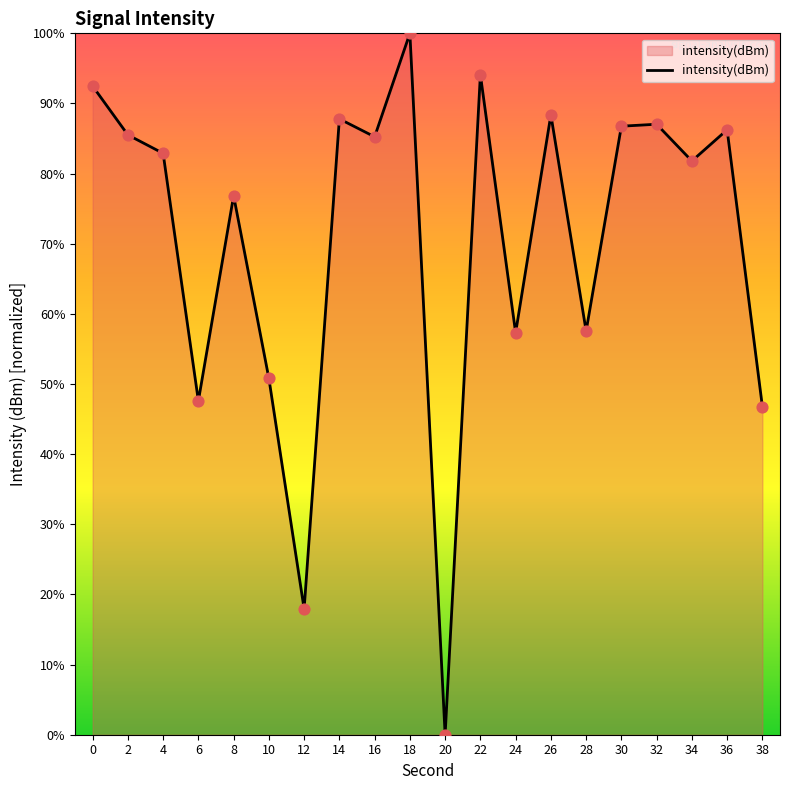

What is the change in value from 26 to 36?

-2.1